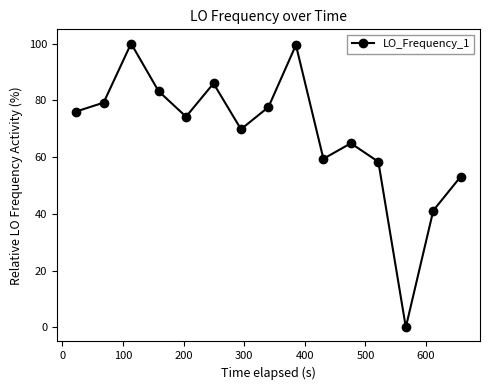

What is the sum of all values?

1022.3